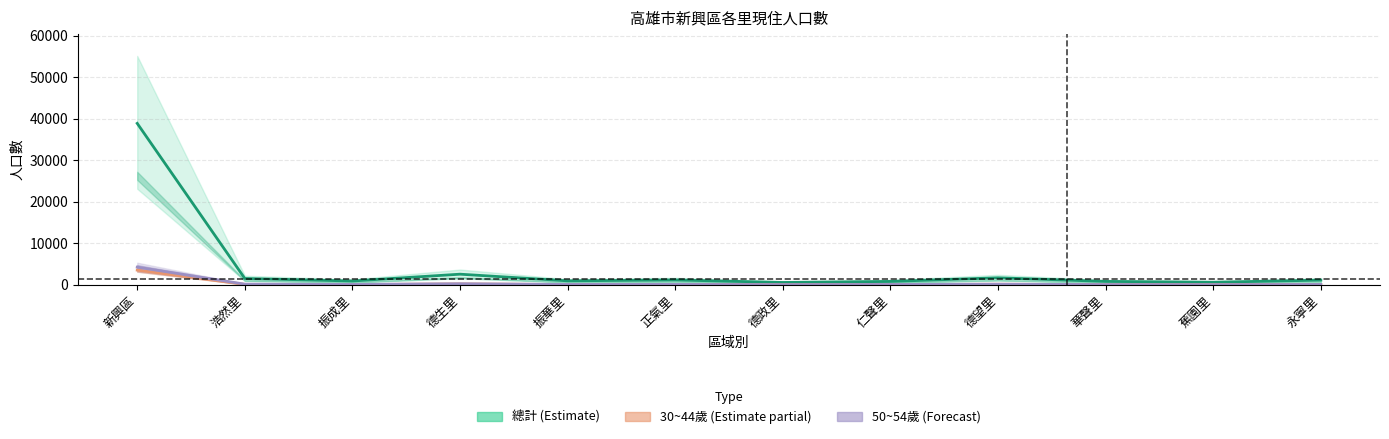

At which label does 50~54歲 (Forecast) first exceed 122?

新興區